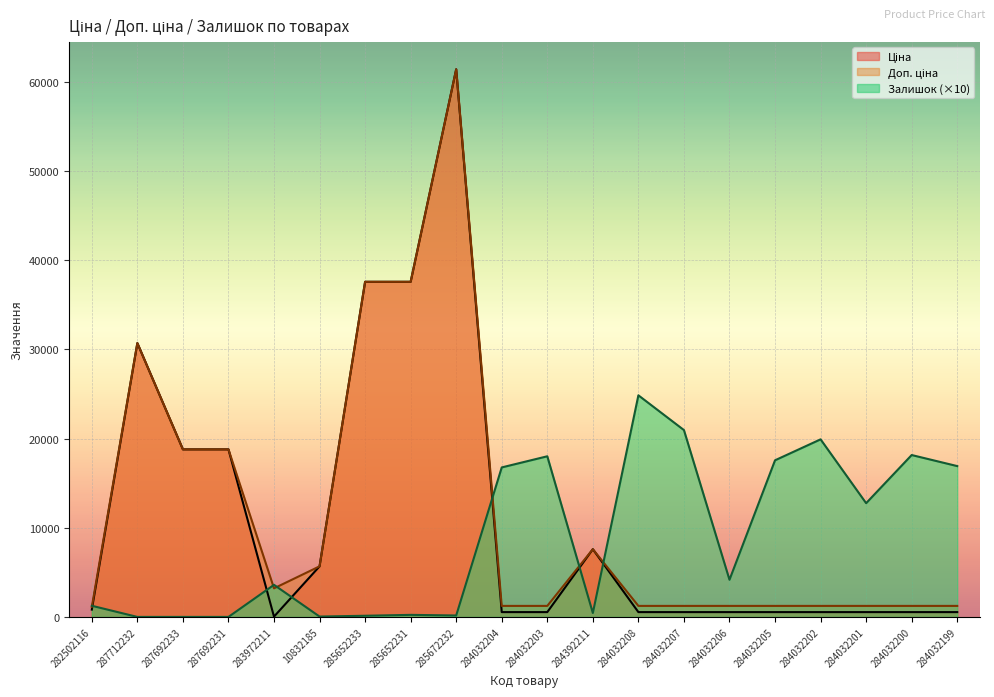

What is the approximate value of Залишок at 282502116?

1250.0